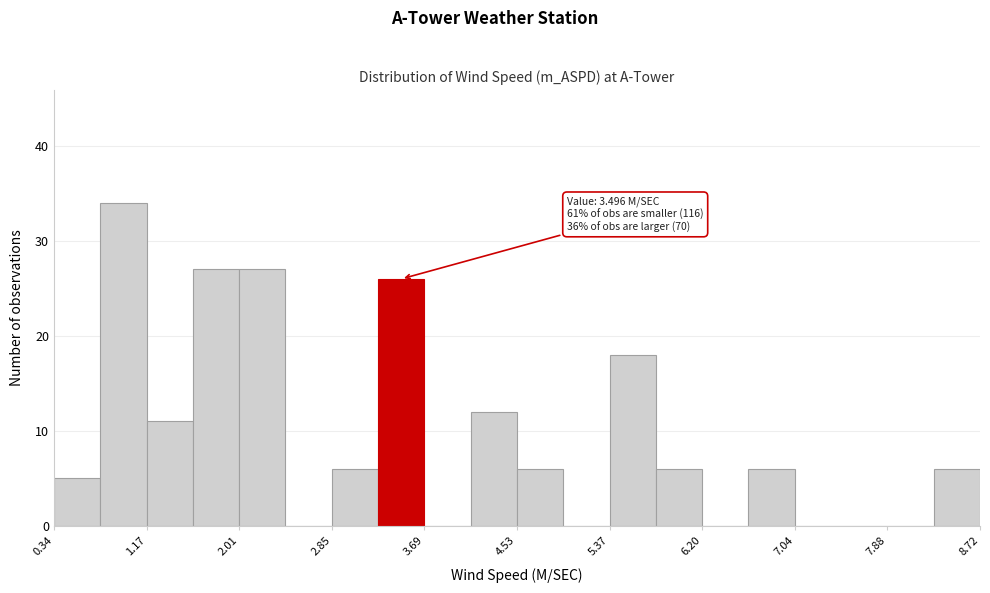

Over which range of the x-axis is the bar tallest?

0.8 to 1.2